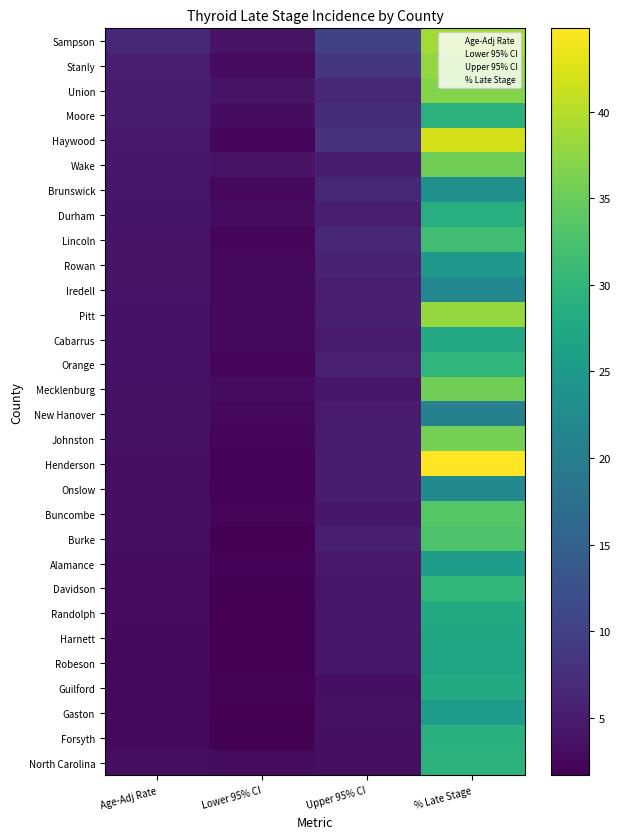

Reading left to right, extract all data points from this chart.

Sampson County: 6.5	3.9	10.1	38.9
Stanly County: 5.3	3.0	8.6	37.8
Union County: 5.2	3.9	6.7	36.8
Moore County: 4.9	3.1	7.4	29.4
Haywood County: 4.6	2.5	7.9	42.1
Wake County: 4.5	4.0	5.1	35.4
Brunswick County: 4.3	2.7	6.5	23.4
Durham County: 4.1	3.2	5.3	28.9
Lincoln County: 4.0	2.3	6.5	31.6
Rowan County: 4.0	2.6	5.9	25.0
Iredell County: 3.9	2.6	5.4	21.9
Pitt County: 3.8	2.6	5.5	37.9
Cabarrus County: 3.8	2.7	5.2	27.7
Orange County: 3.8	2.5	5.6	30.0
Mecklenburg County: 3.7	3.2	4.3	35.5
New Hanover County: 3.6	2.6	4.9	20.4
Johnston County: 3.6	2.5	4.9	35.8
Henderson County: 3.4	2.1	5.2	44.8
Onslow County: 3.3	2.1	4.9	22.3
Buncombe County: 3.3	2.4	4.4	33.5
Burke County: 3.3	1.8	5.5	32.7
Alamance County: 3.2	2.1	4.7	25.4
Davidson County: 2.9	1.9	4.3	30.3
Randolph County: 2.9	1.7	4.4	28.0
Harnett County: 2.8	1.7	4.4	27.4
Robeson County: 2.8	1.7	4.5	27.1
Guilford County: 2.7	2.1	3.4	28.0
Gaston County: 2.6	1.8	3.7	25.6
Forsyth County: 2.6	1.9	3.4	29.0
North Carolina: 3.3	3.2	3.5	29.6